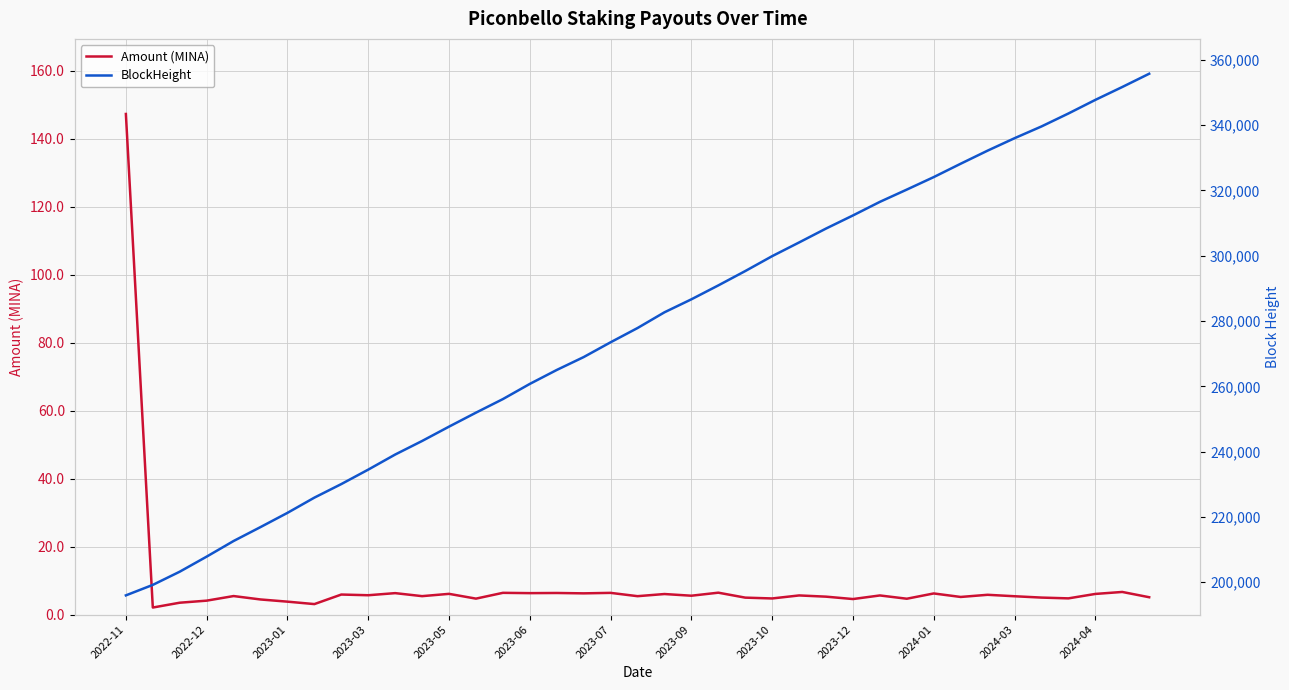

At 2022-12, list the series in order from smallest to largest.

Amount (MINA), BlockHeight